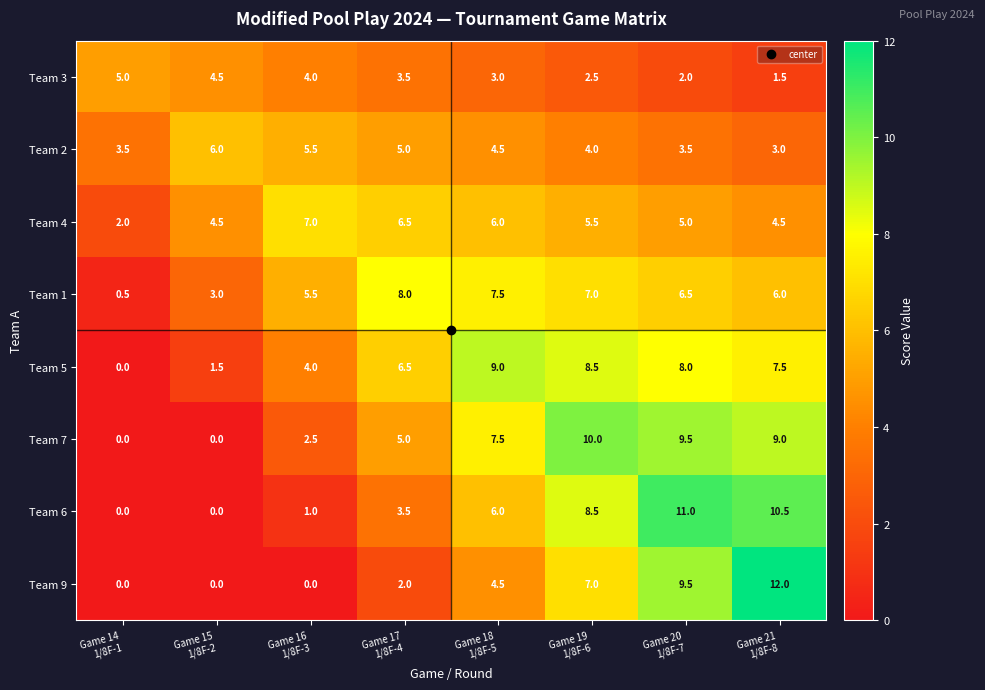

What is the difference between the maximum and minimum values in the Team 1 series?

7.5